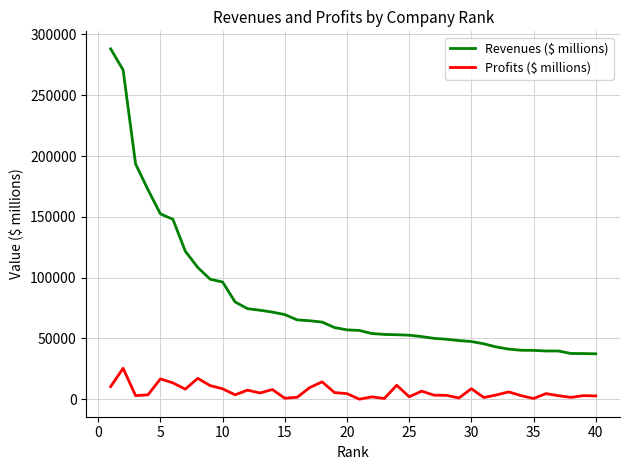

Which series has the largest range (max minus min)?

Revenues ($ millions)